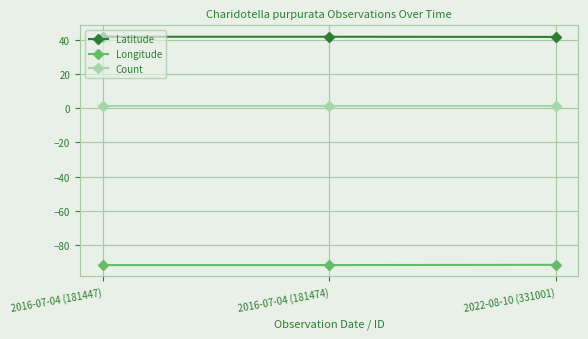

Does the chart have visible grid lines?

Yes